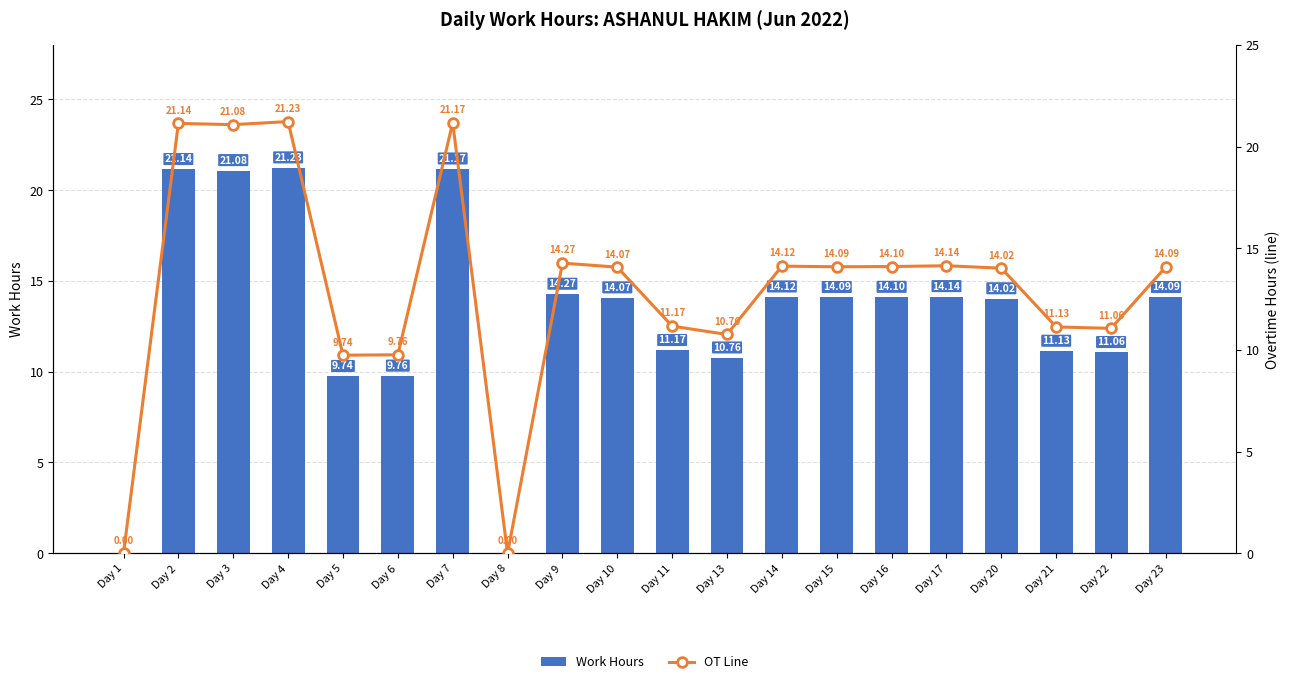

Which series has the largest total across all categories?

Work Hours